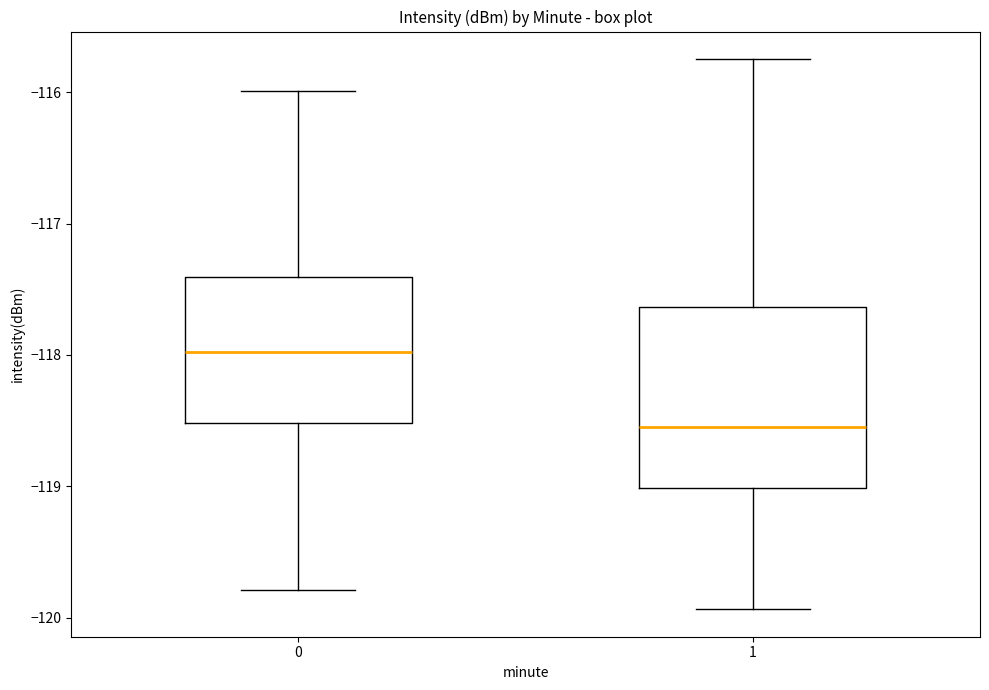

Where does the upper whisker of the box at x = 0 end on the y-axis? The values are not printed on the chart, so give them approximately, as read against the axis.

-116.0